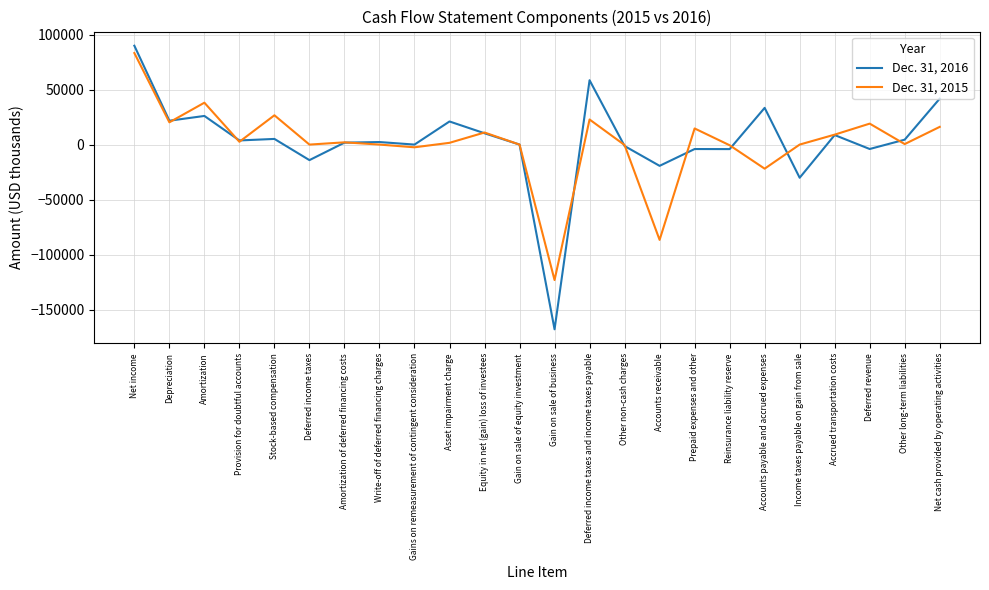

What is the total value across all series at Accrued transportation costs?

17699